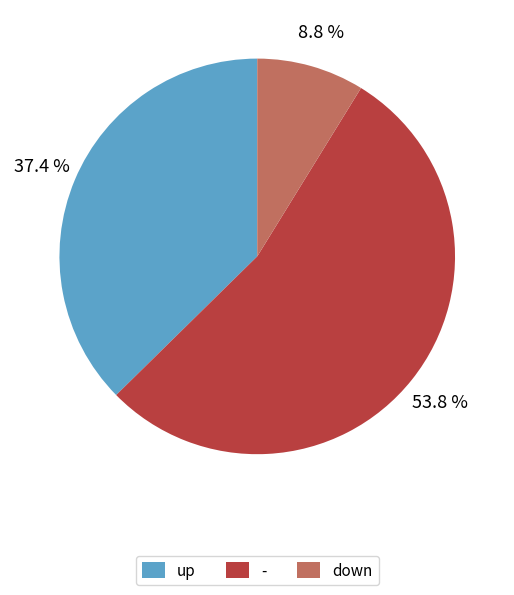

Is it true that down is 9% of the pie?

True